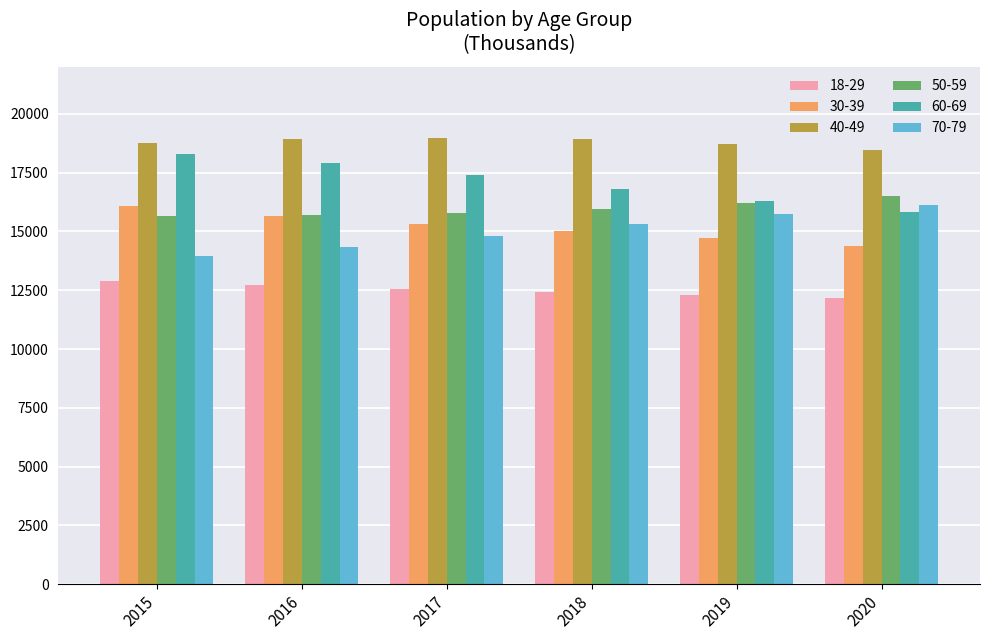

What is the maximum value for 18-29?

12895.4